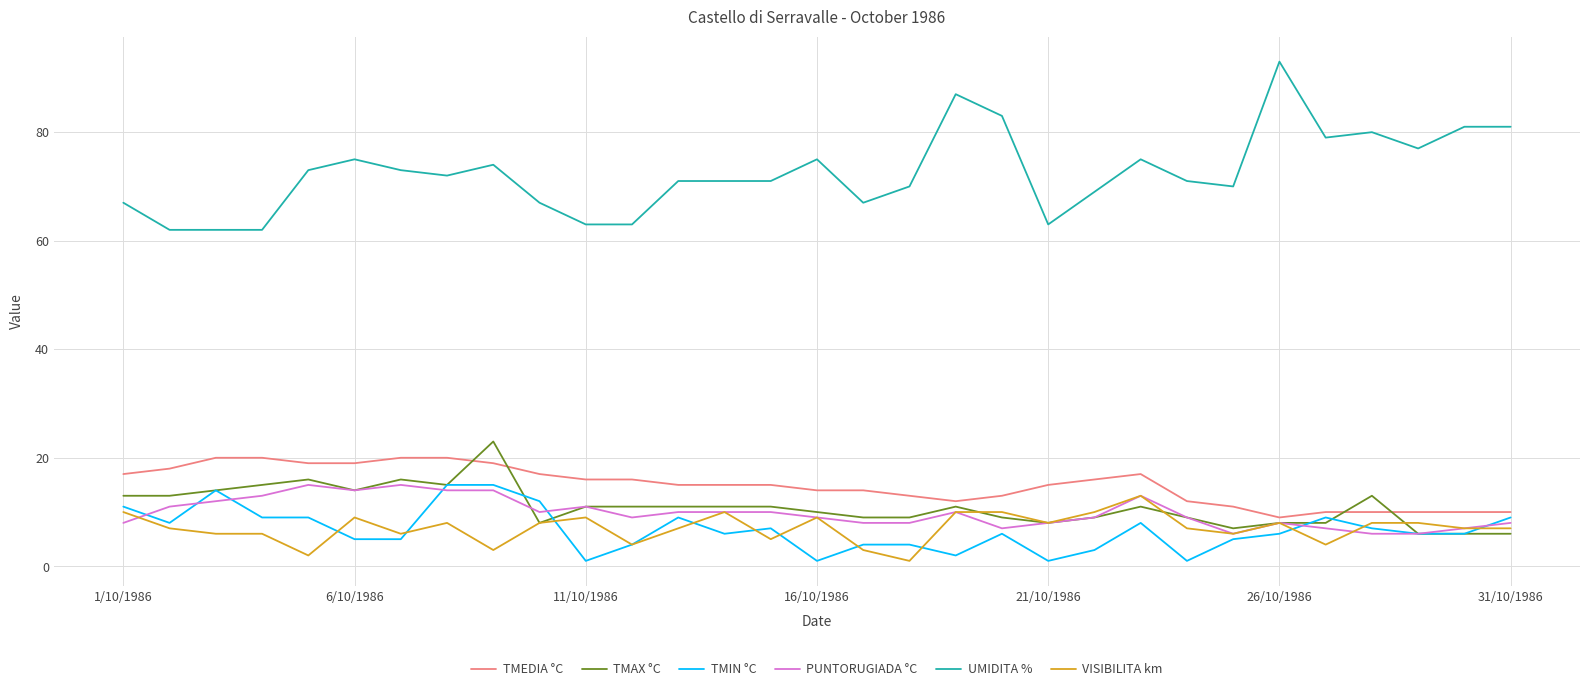

What is the difference between the maximum and minimum values in the TMAX °C series?

17